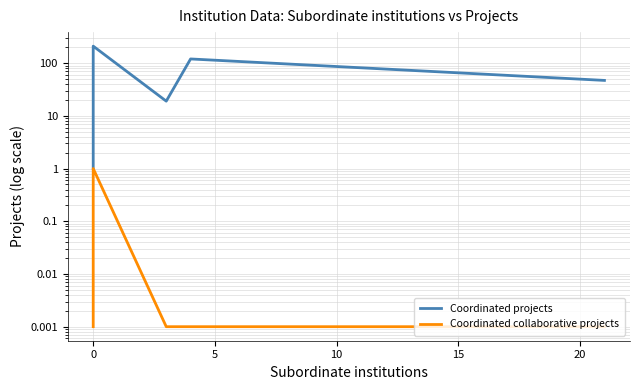

Rank the series by their maximum value, from lowest to highest.

Coordinated collaborative projects, Coordinated projects